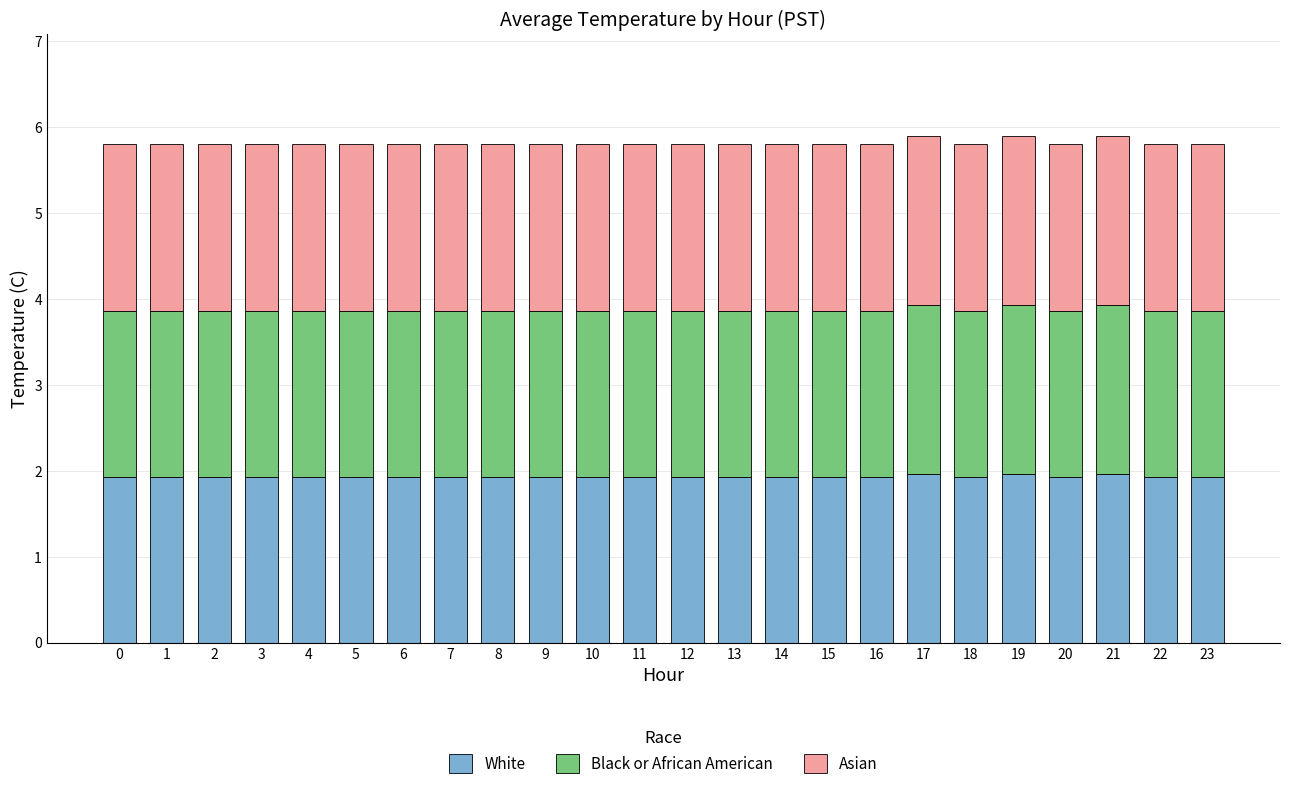

What is the highest value of the White series?

2.0